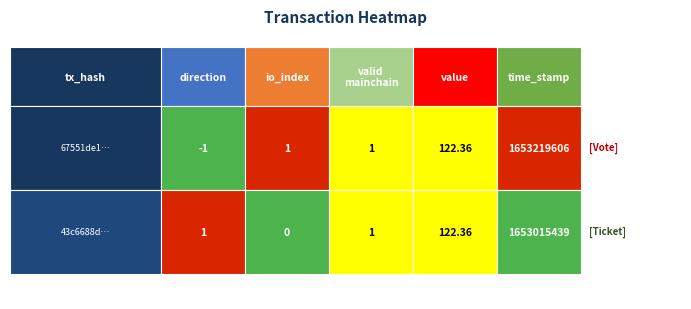

How many positive values does the 43c6688d50fe1f80238d38a82a1a1e3b93326f2 series have?

4